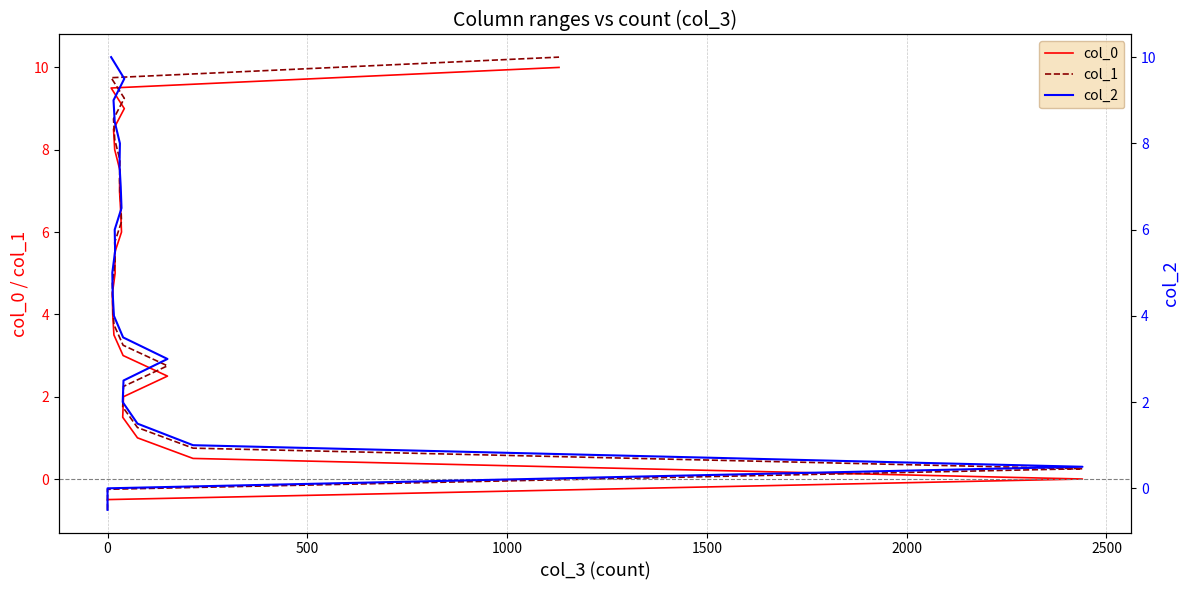

Count the col_0 values in the range 1 to 7.

13